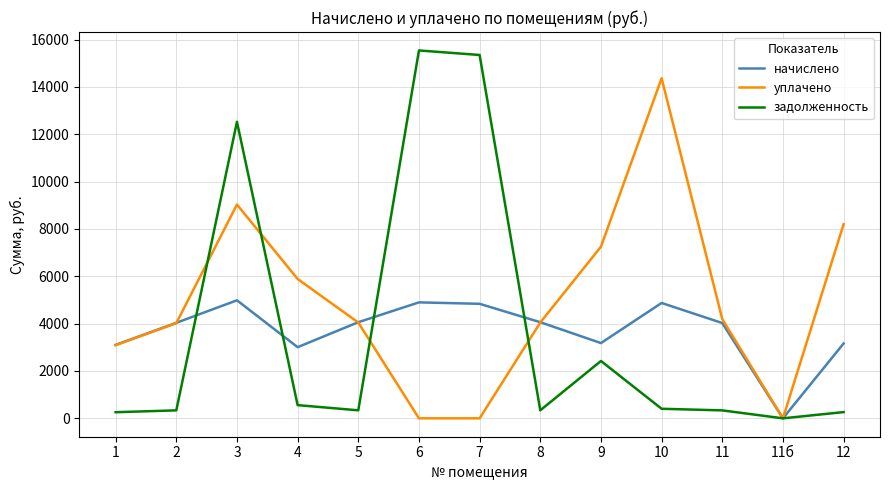

The value of начислено at 5 is 2663.9. True or false?

False